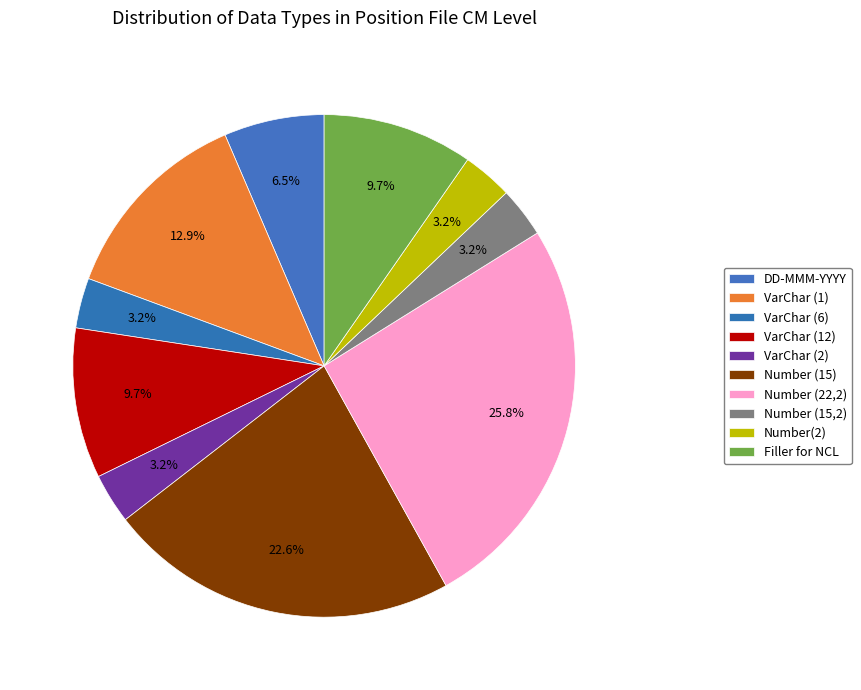

Does VarChar (12) account for over 50% of the chart?

No